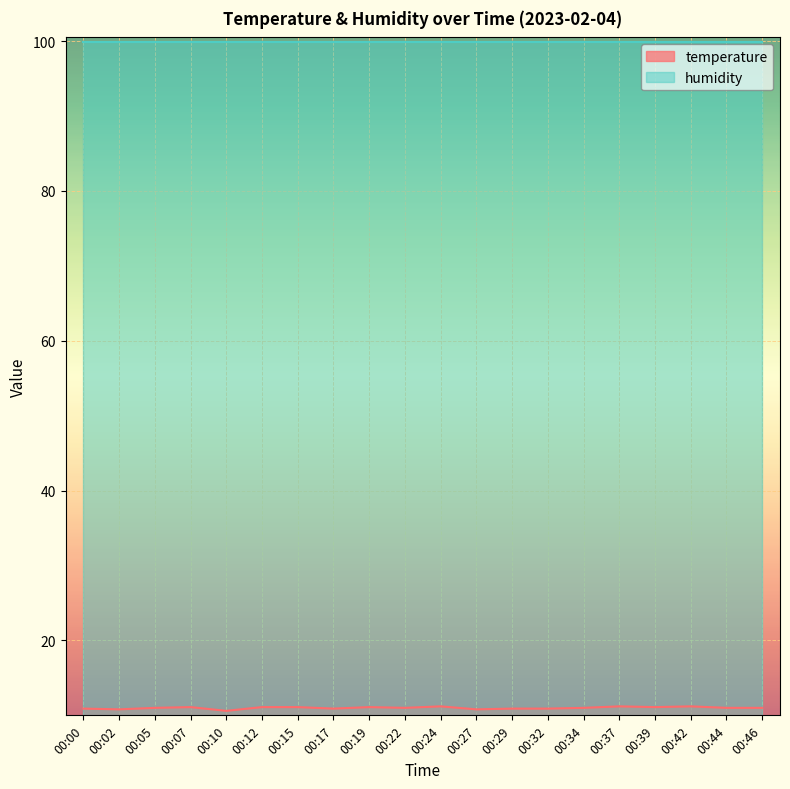

How many lines are shown in the chart?

2